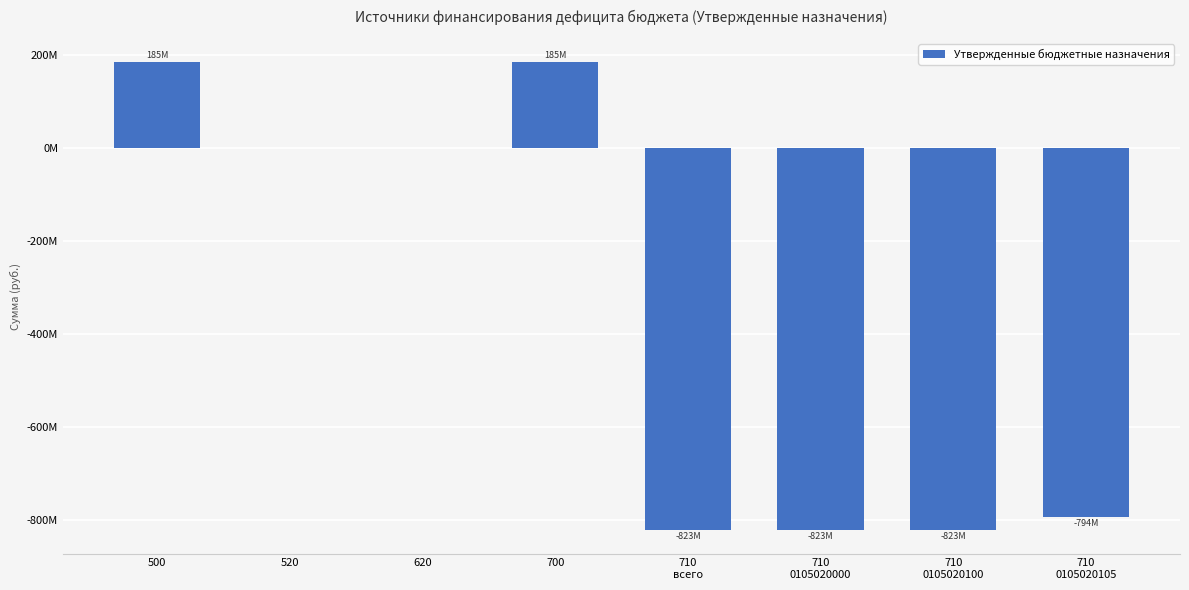

Is it true that the value at 700 is 185274545.6?

True